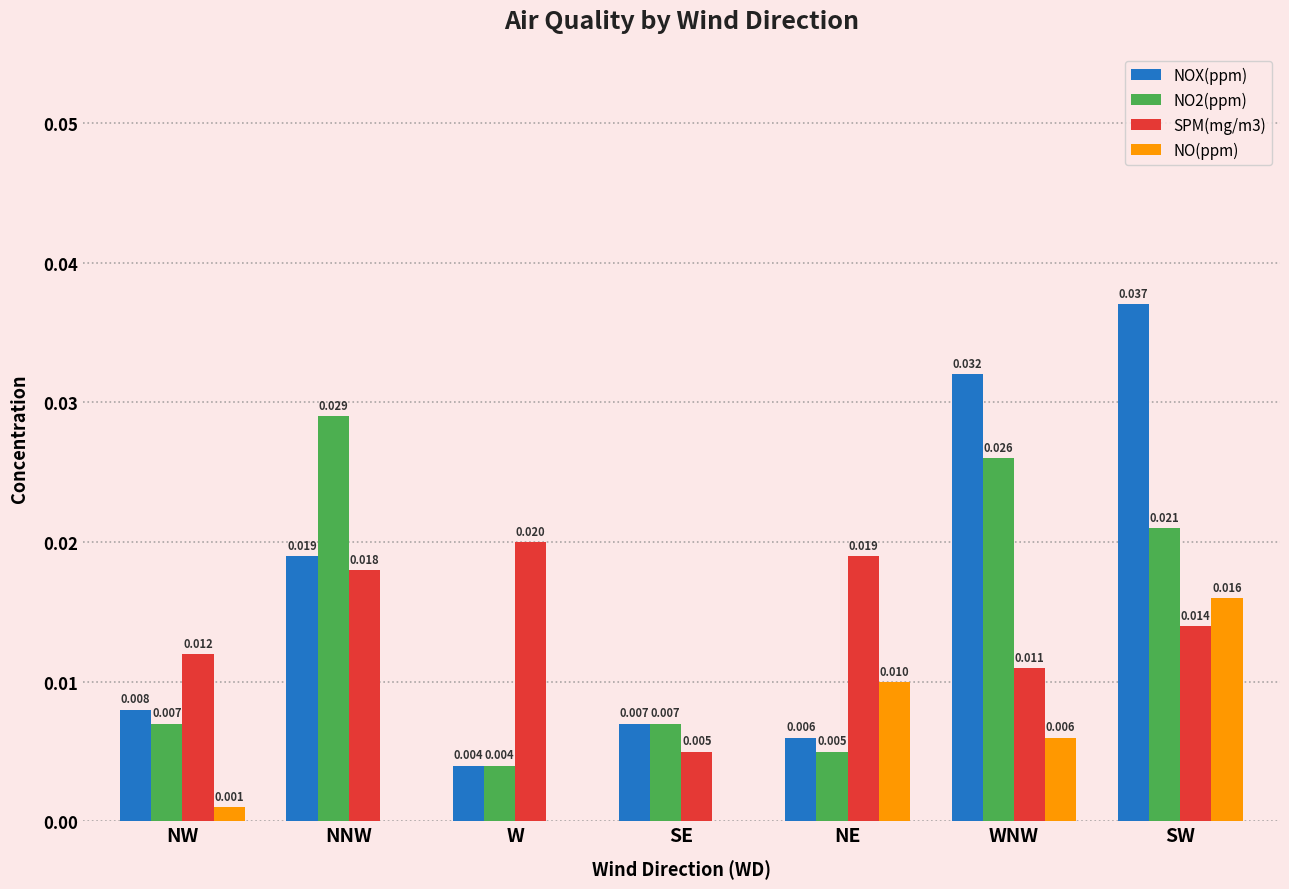

How many groups of bars are there?

7